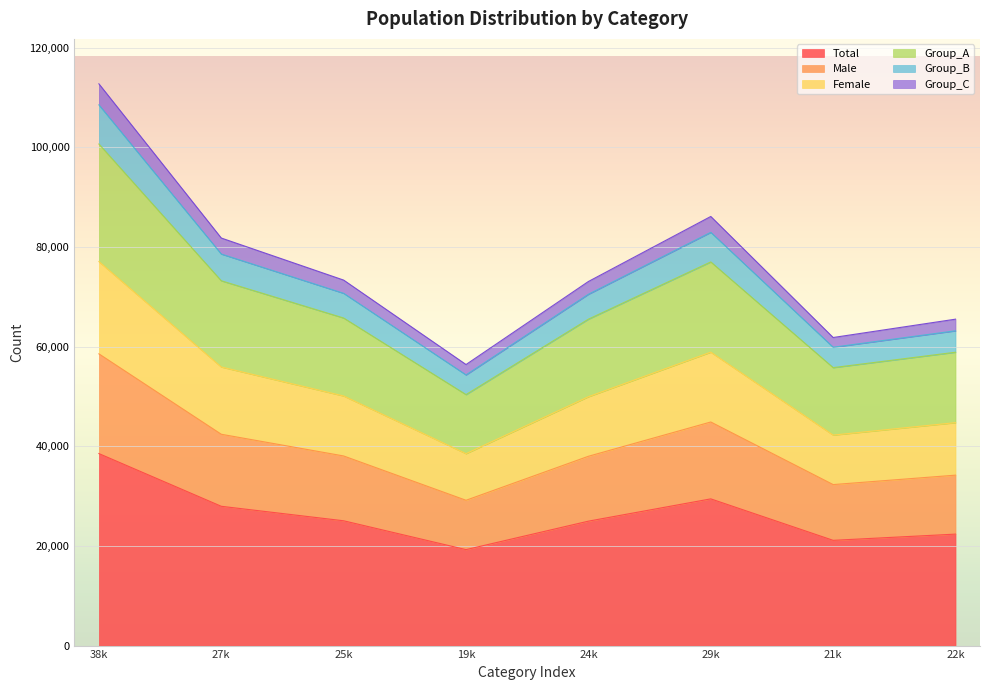

What is the lowest value of the Total series?

19260